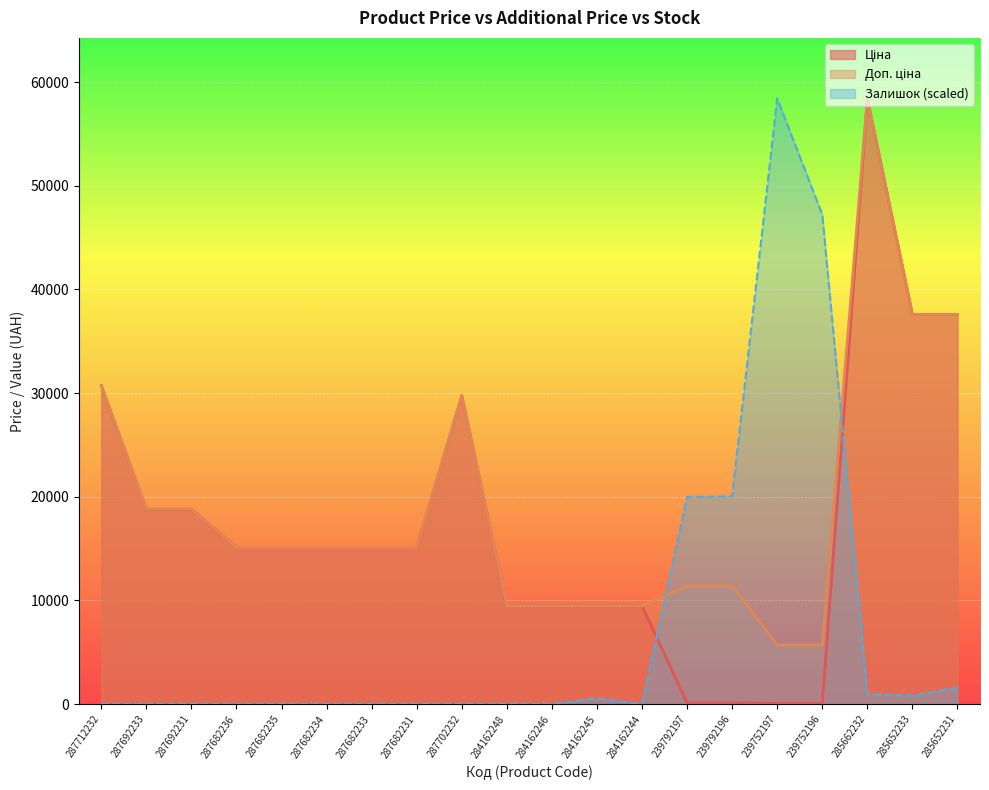

Where does the Доп. ціна series first go above 15120?

287712232